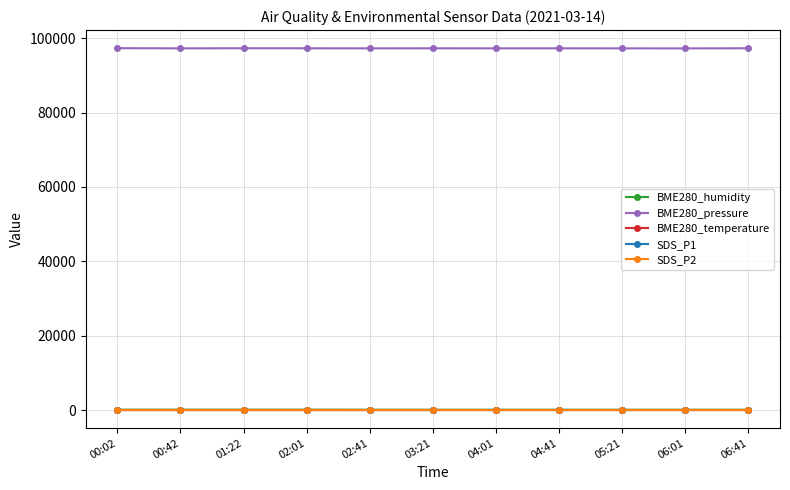

True or false: BME280_temperature and SDS_P1 cross at least once.

False